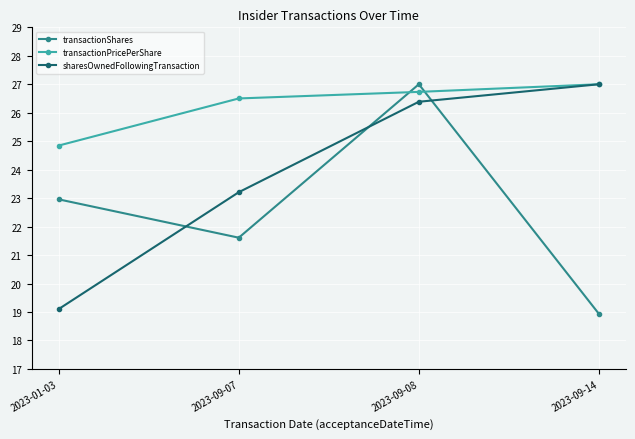

Count the transactionPricePerShare values in the range 26 to 27.

3